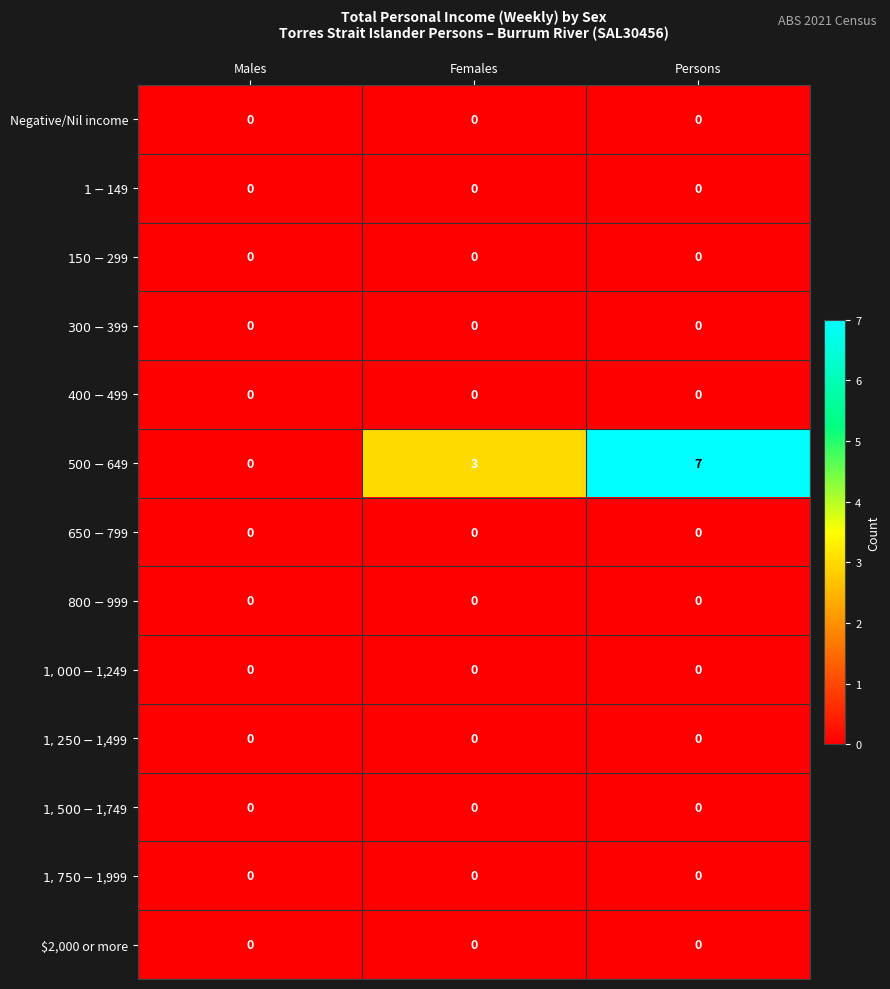

Between Males and Persons, which series saw the biggest shift?

$500-$649